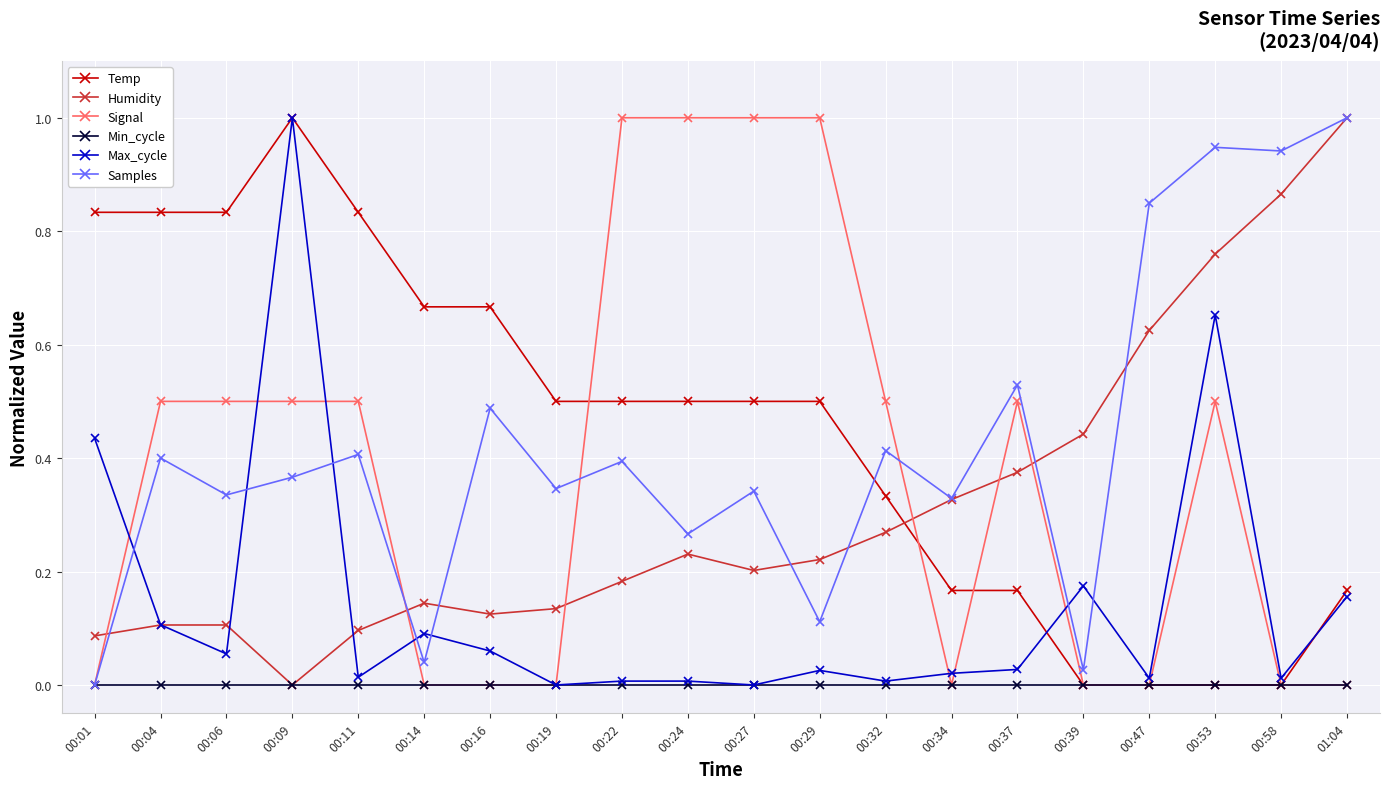

Between which two adjacent categories do Humidity and Signal first intersect?

00:01 and 00:04